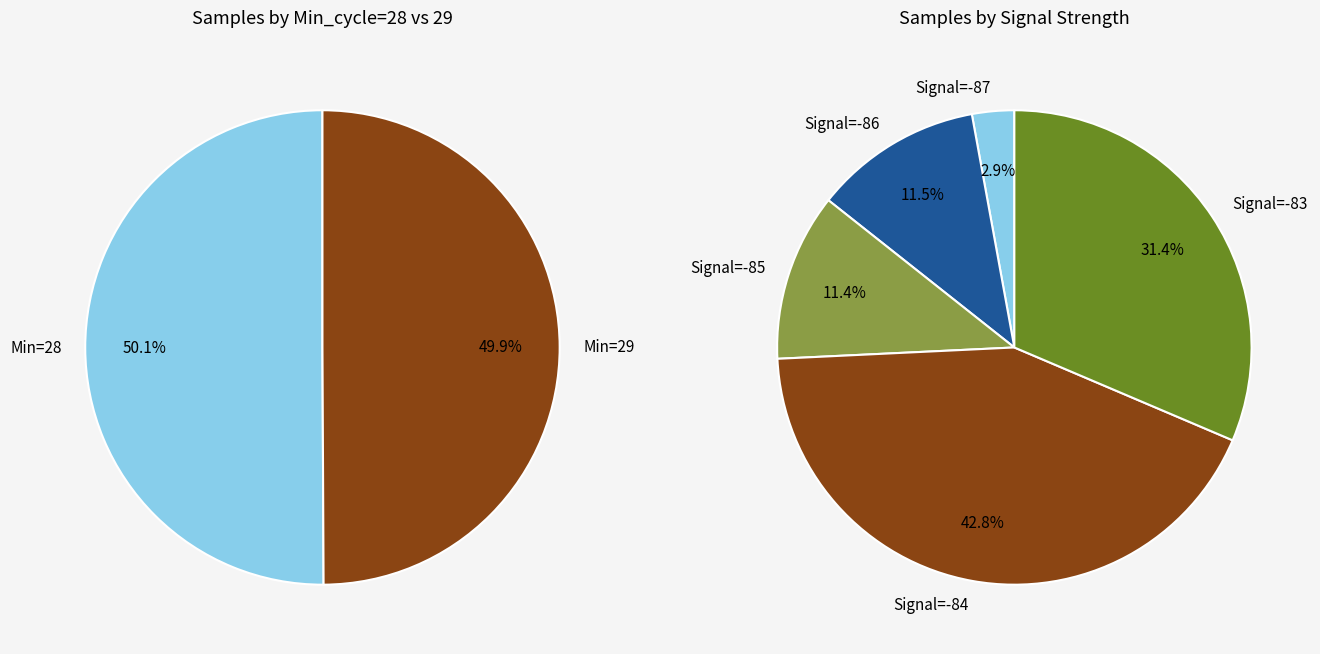

Which slice is the largest?

28